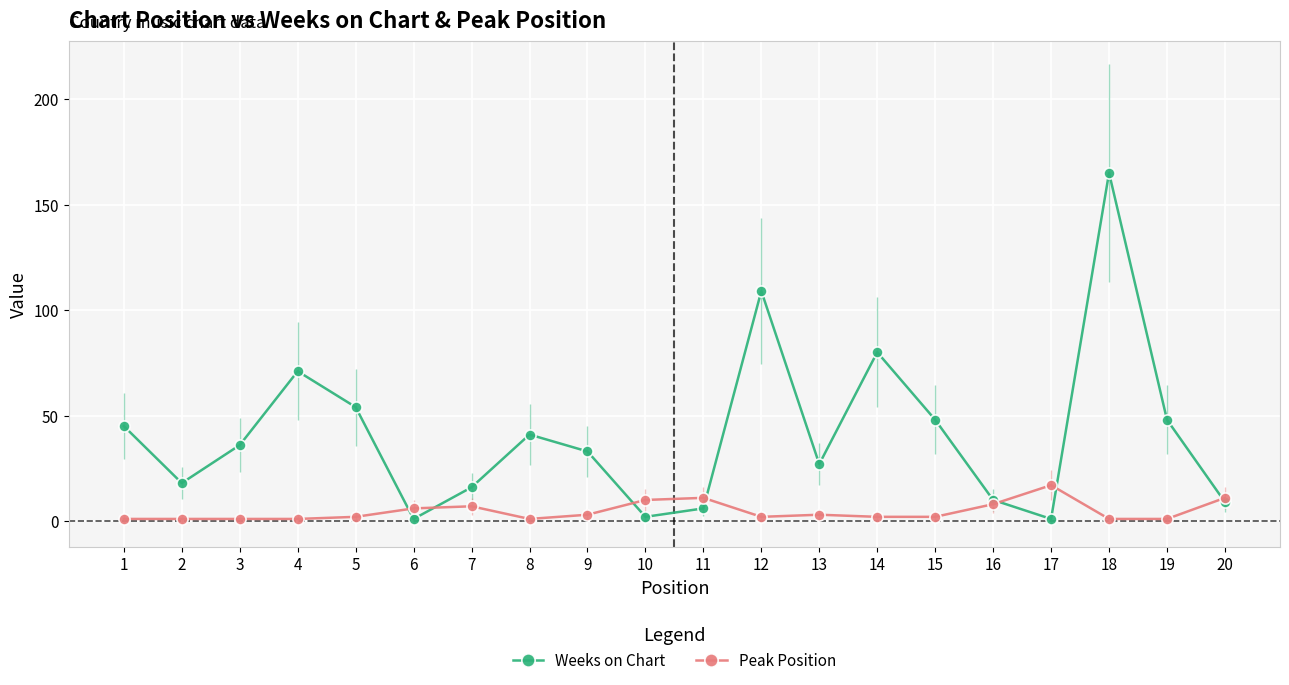

Is it true that Weeks on Chart equals 63 at 19?

False